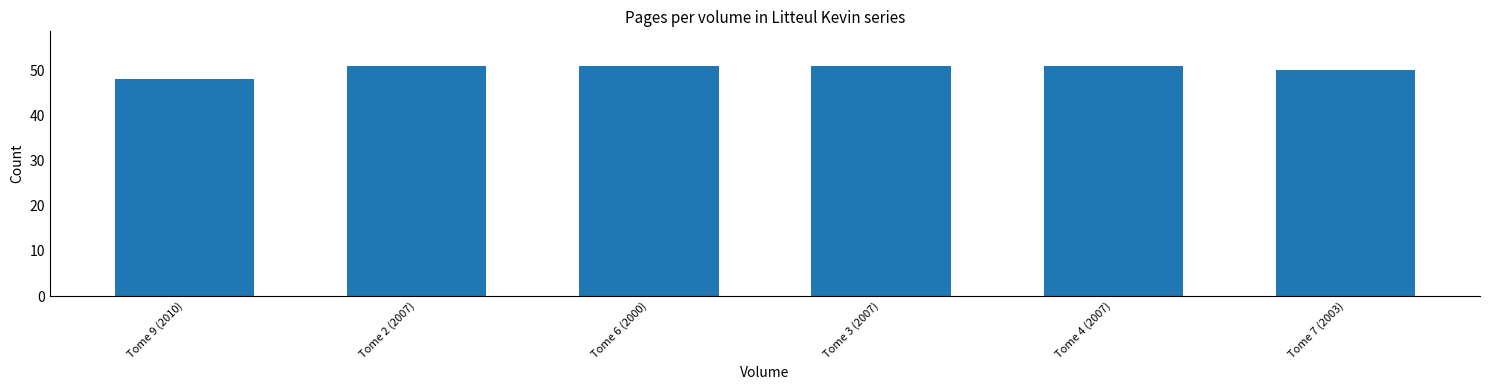

Approximately how many times larger is the value at Tome 4 (2007) compared to Tome 7 (2003)?

1.0